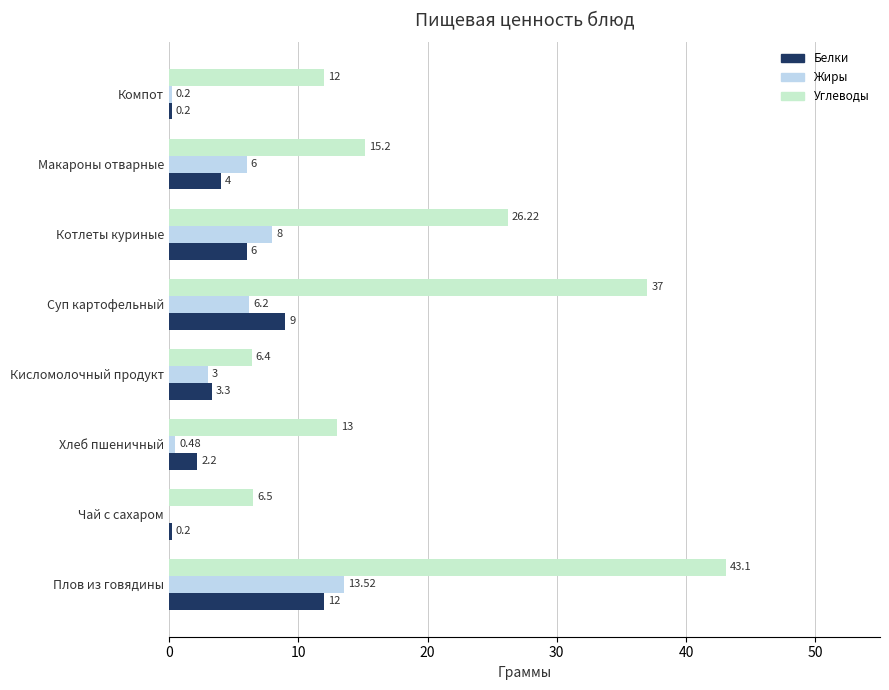

What is the sum of the Жиры values at Макароны отварные and Котлеты куриные?

14.0